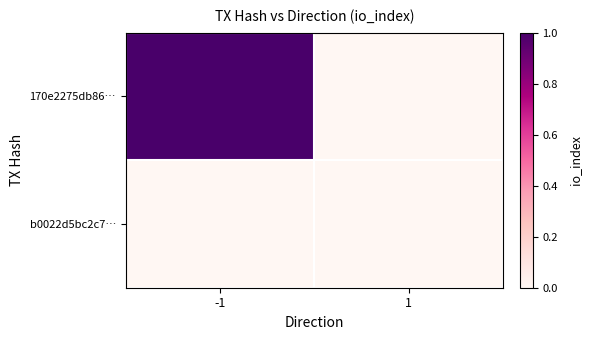

At which category is the sum across all series the highest?

-1